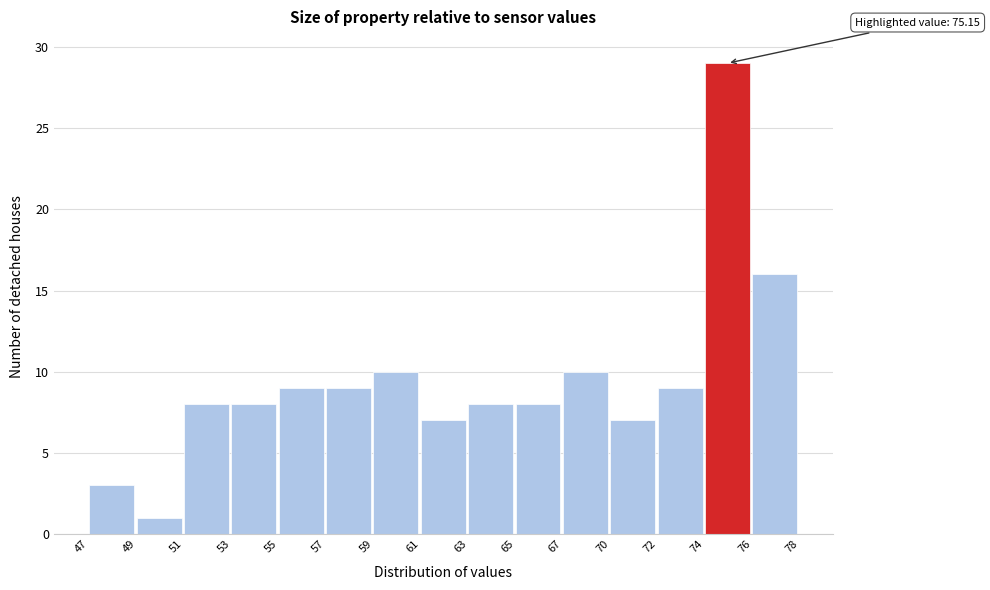

Reading right to left, transcribe all the data shown in this chart.

76=16	74=29	72=9	70=7	67=10	65=8	63=8	61=7	59=10	57=9	55=9	53=8	51=8	49=1	47=3